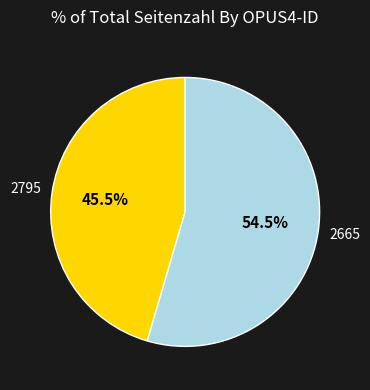

Which category has the smallest portion of the pie?

2795